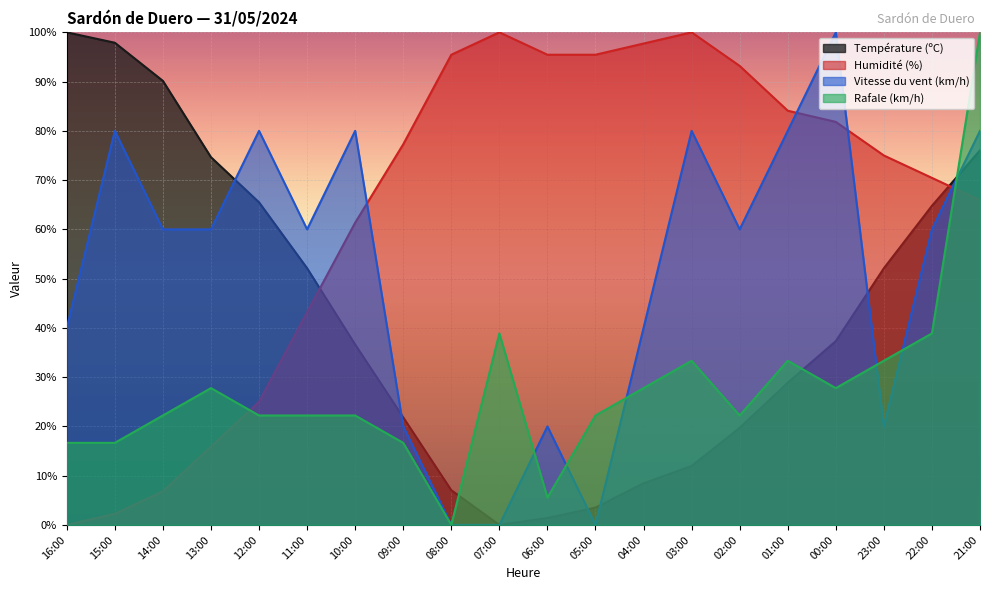

The Vitesse du vent (km/h) series shows 80.0 at 01:00. True or false?

True